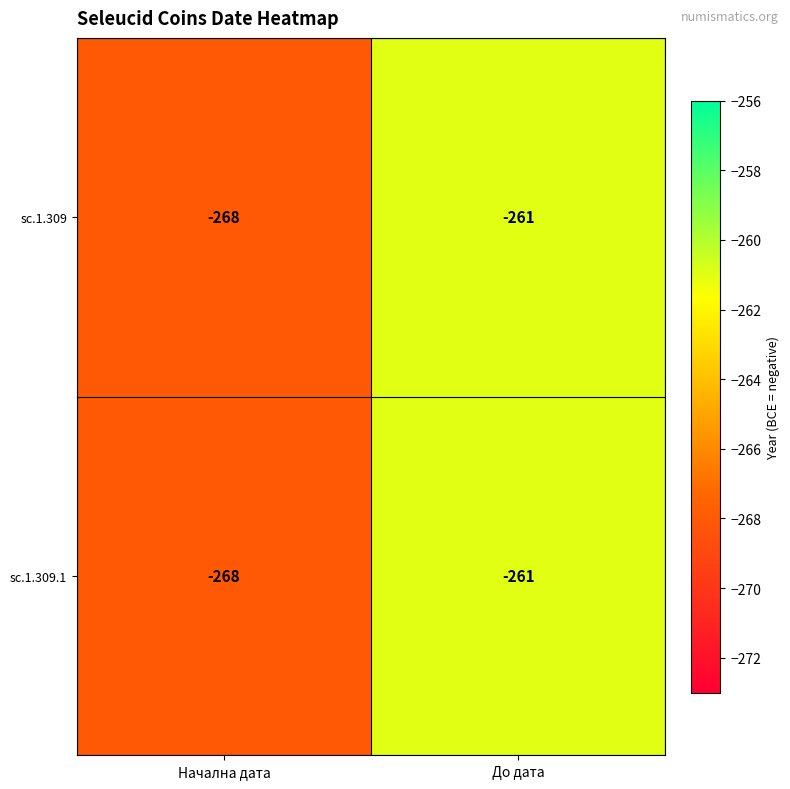

What is the sum of the sc.1.309 values at Начална дата and До дата?

-529